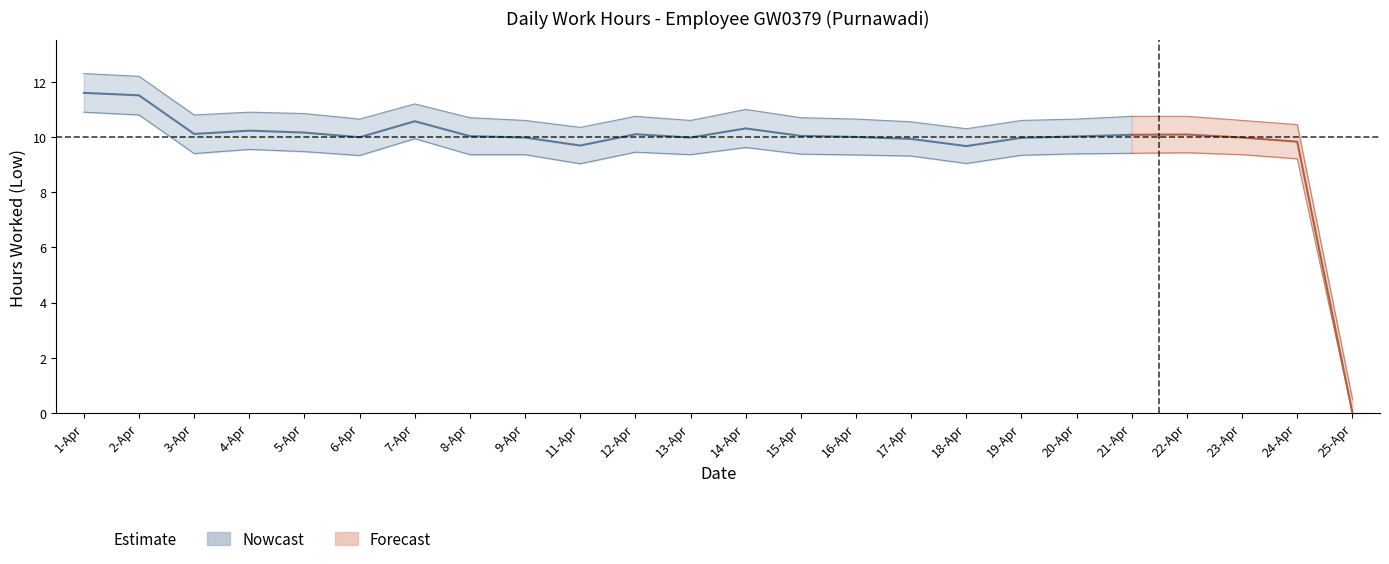

Rank the categories by Low_upper value from lowest to highest.

25-Apr, 18-Apr, 11-Apr, 24-Apr, 17-Apr, 9-Apr, 13-Apr, 19-Apr, 23-Apr, 6-Apr, 16-Apr, 20-Apr, 8-Apr, 15-Apr, 12-Apr, 21-Apr, 22-Apr, 3-Apr, 5-Apr, 4-Apr, 14-Apr, 7-Apr, 2-Apr, 1-Apr